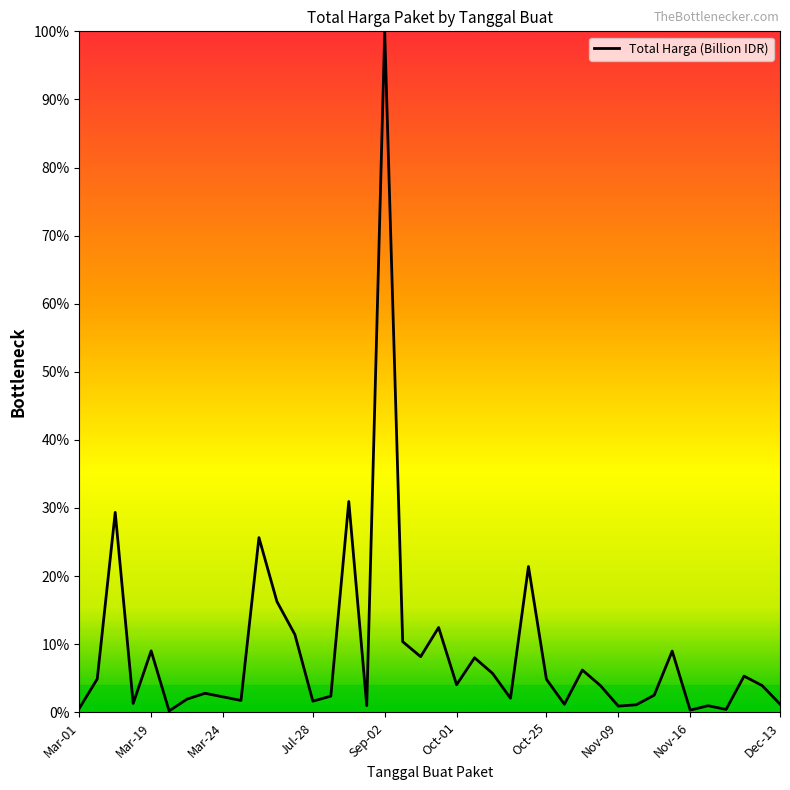

What is the maximum value shown in the chart?

100.0